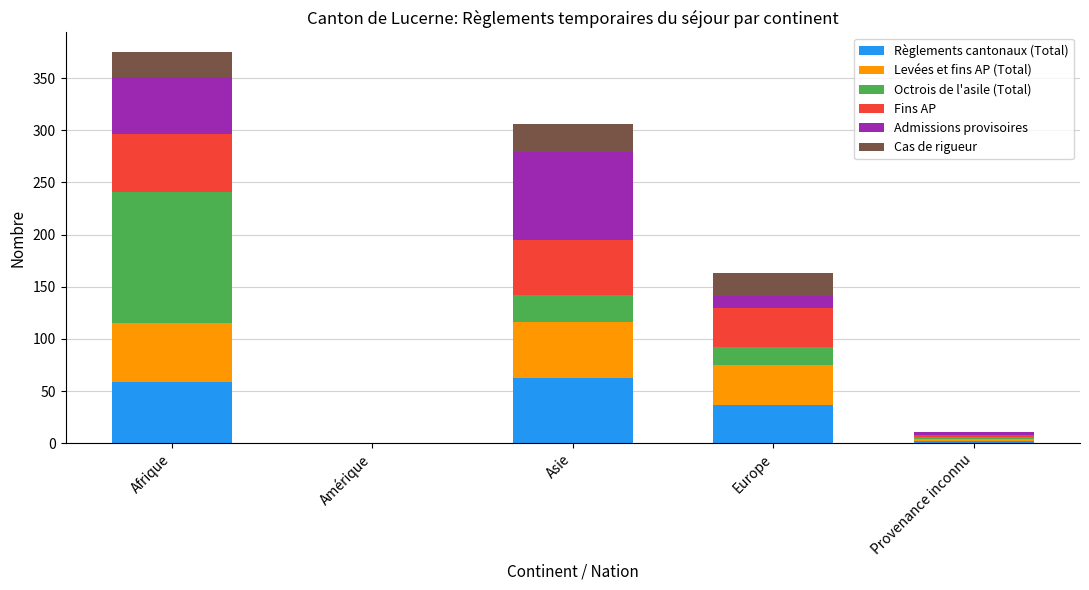

Are the bars grouped side by side (vs. stacked)?

No